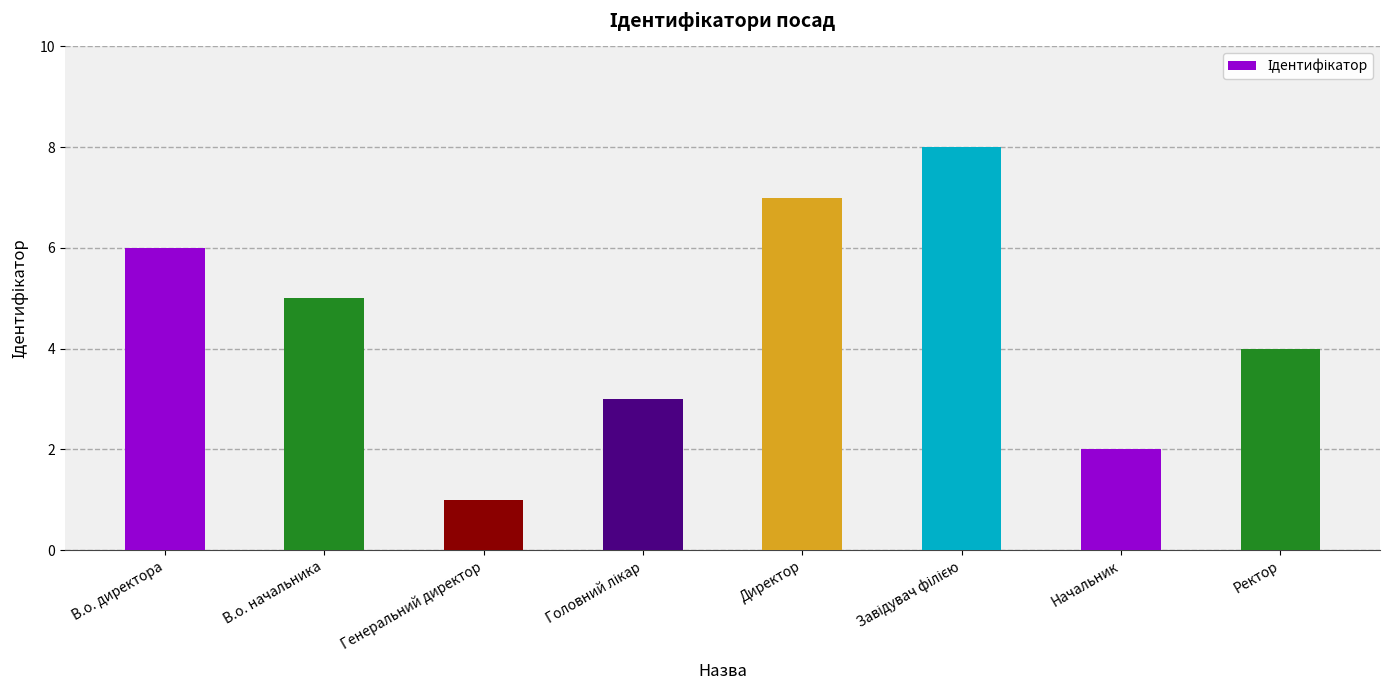

What is the value of the 6th bar from the left?

8